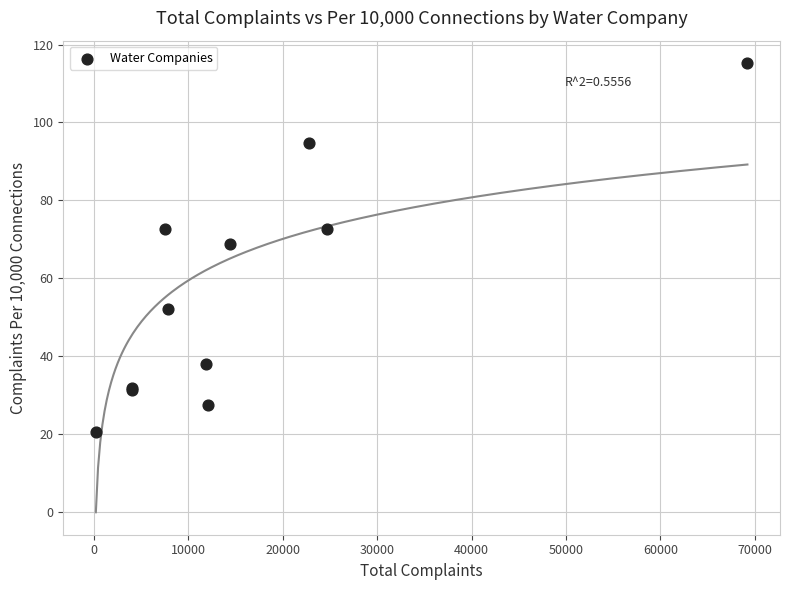

What Y value in the scatter plot is closest to 67?

68.8